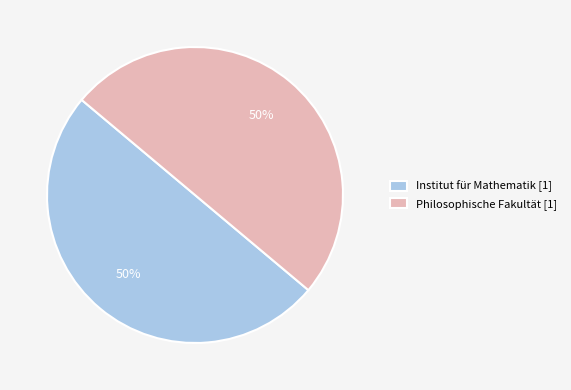

Approximately how many times larger is the value at Philosophische Fakultät [1] compared to Institut für Mathematik [1]?

1.0